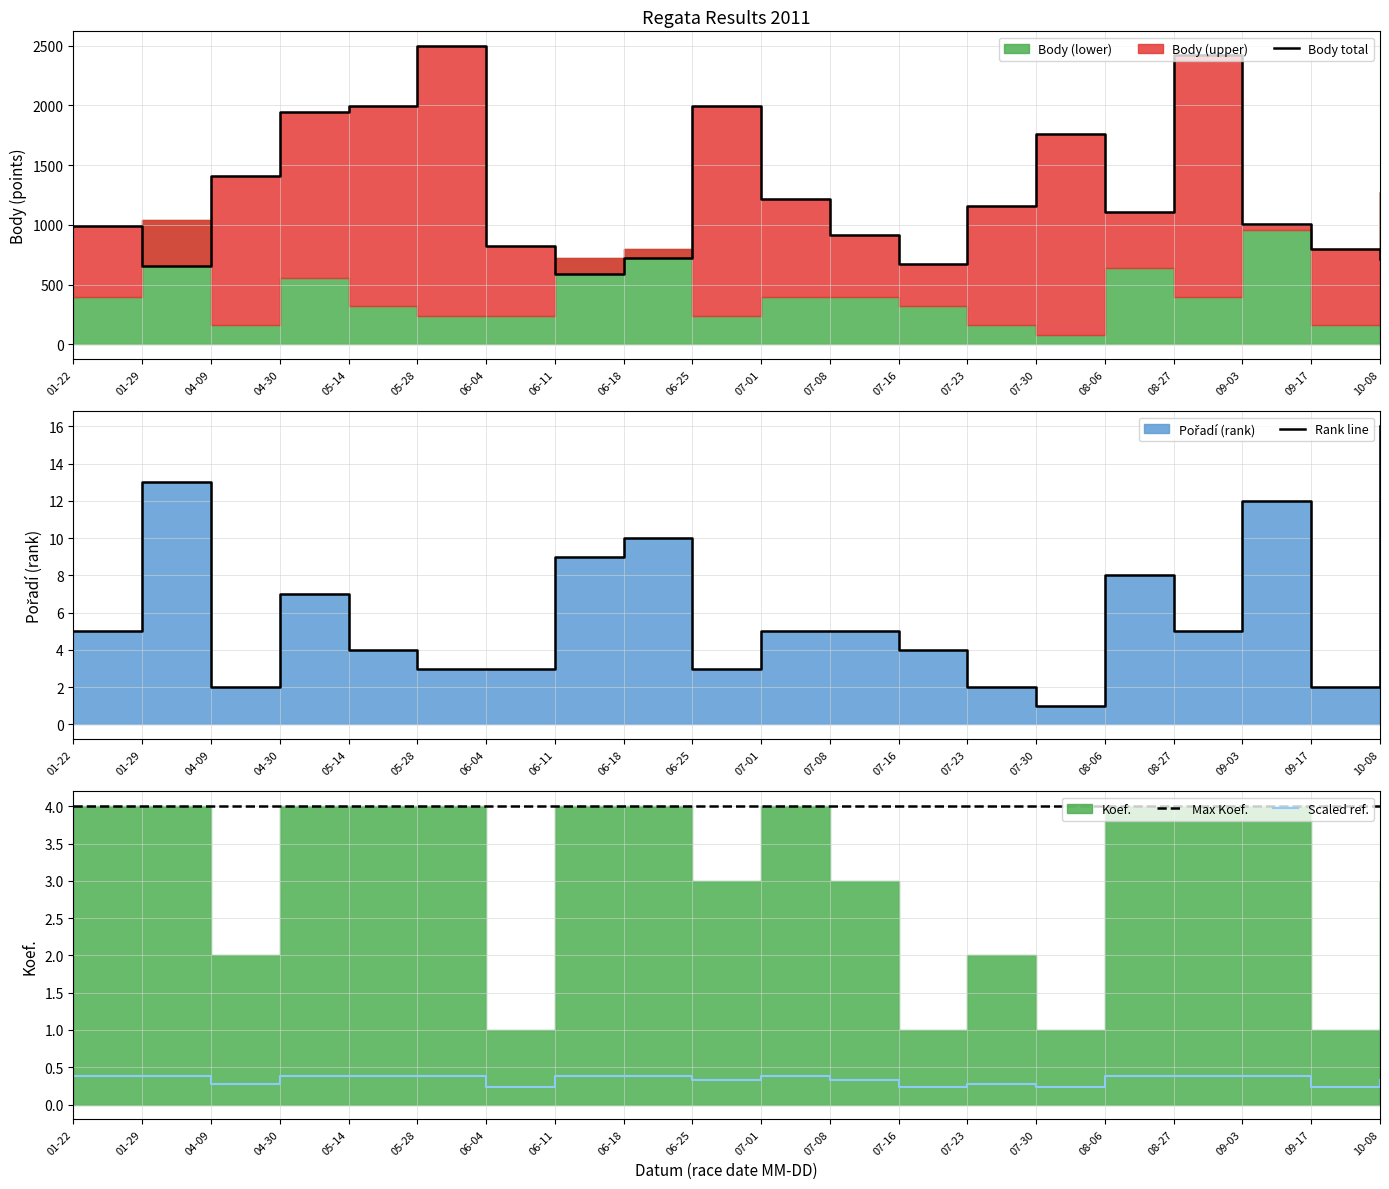

True or false: Pořadí has more than 0 interior local peaks.

True